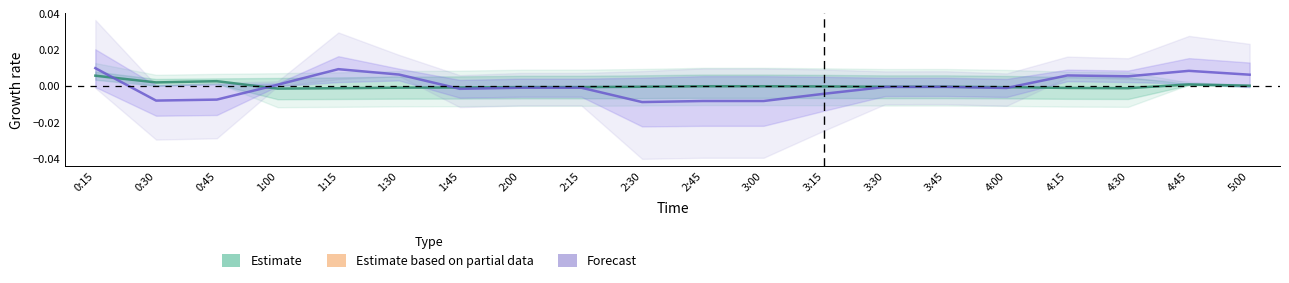

Reading left to right, what are all the values shown in this chart?

Estimate: 0:15=0.0	0:30=0.0	0:45=0.0	1:00=-0.0	1:15=-0.0	1:30=-0.0	1:45=-0.0	2:00=-0.0	2:15=-0.0	2:30=-0.0	2:45=-0.0	3:00=-0.0	3:15=-0.0	3:30=-0.0	3:45=-0.0	4:00=-0.0	4:15=-0.0	4:30=-0.0	4:45=0.0	5:00=0.0
Forecast: 0:15=0.0	0:30=-0.0	0:45=-0.0	1:00=0.0	1:15=0.0	1:30=0.0	1:45=-0.0	2:00=-0.0	2:15=-0.0	2:30=-0.0	2:45=-0.0	3:00=-0.0	3:15=-0.0	3:30=-0.0	3:45=-0.0	4:00=-0.0	4:15=0.0	4:30=0.0	4:45=0.0	5:00=0.0